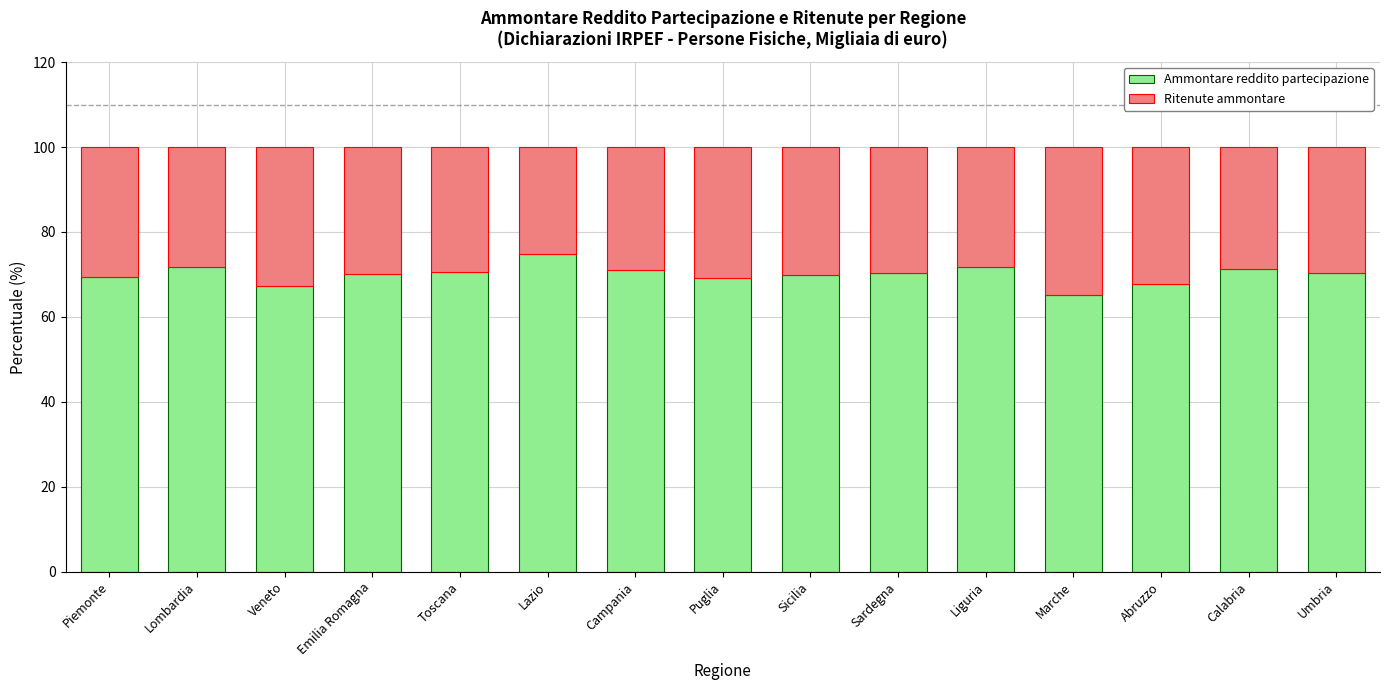

What is the difference between the maximum and second lowest values in the Ammontare reddito partecipazione series?

7.7